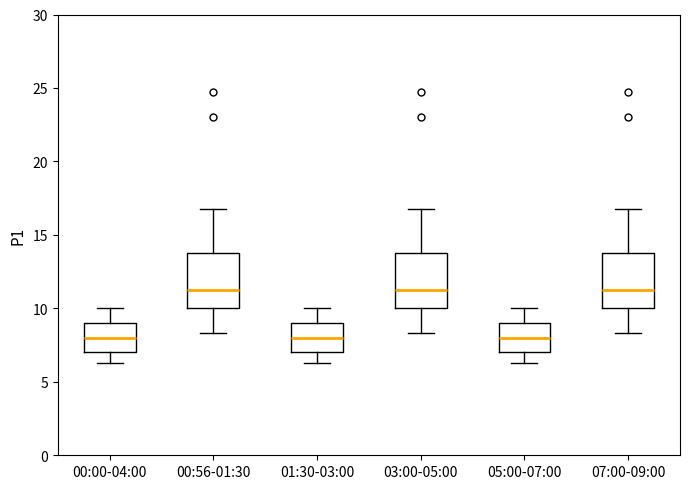

Where is the lower edge of the box for 00:56-01:30 on the y-axis? The values are not printed on the chart, so give them approximately, as read against the axis.

10.0